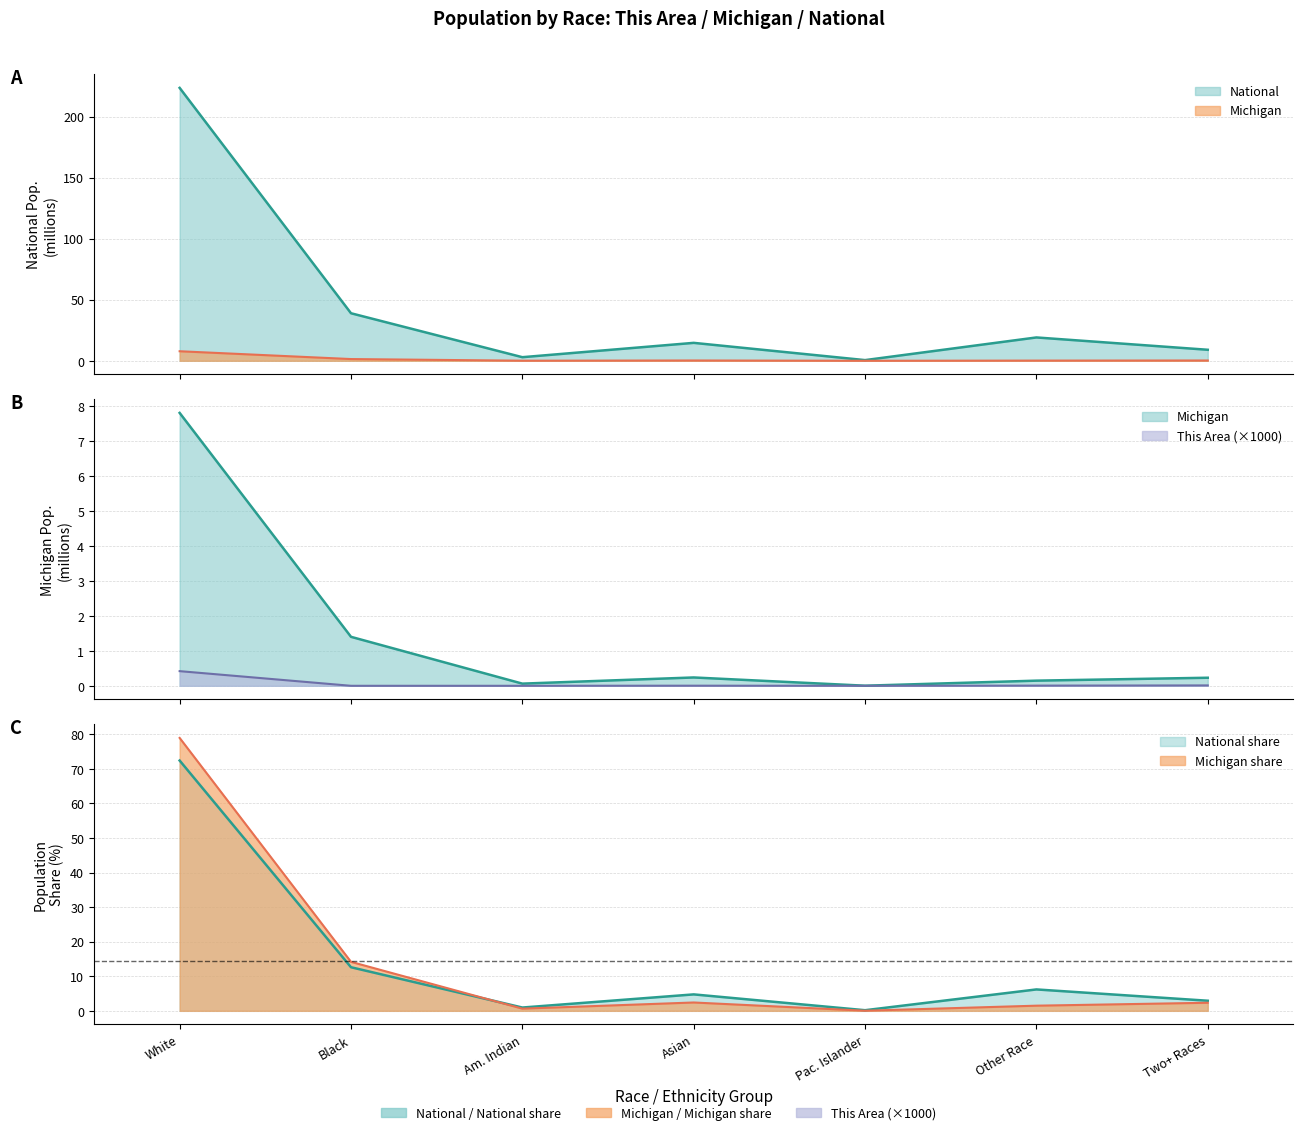

How many values in This Area are above zero?

4